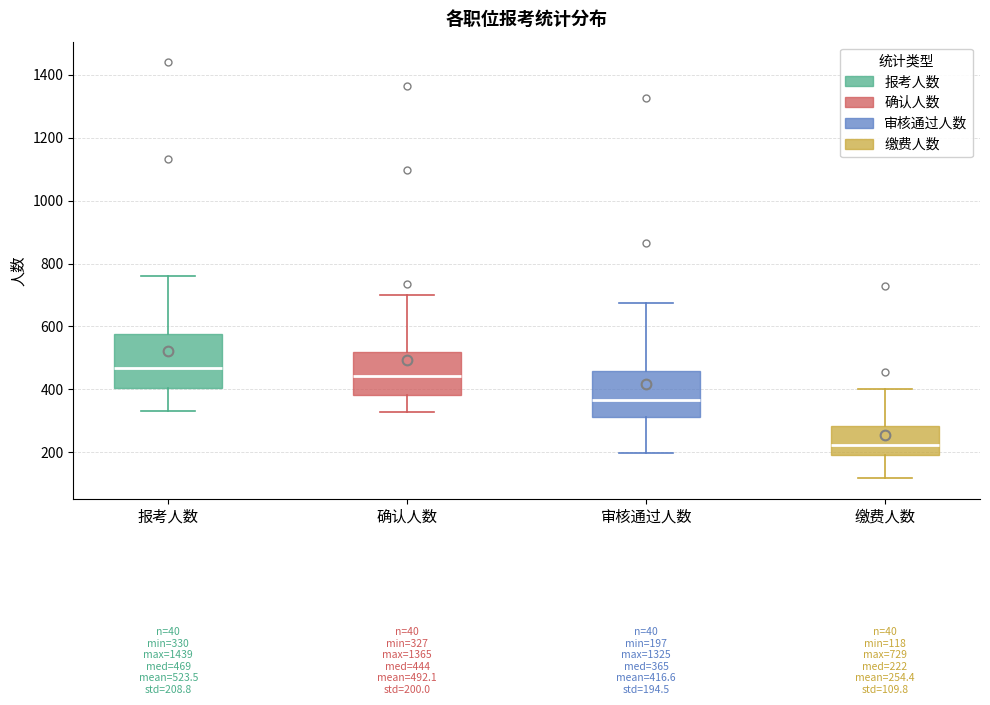

Which box is the tallest, from its lower edge to its upper edge?

报考人数